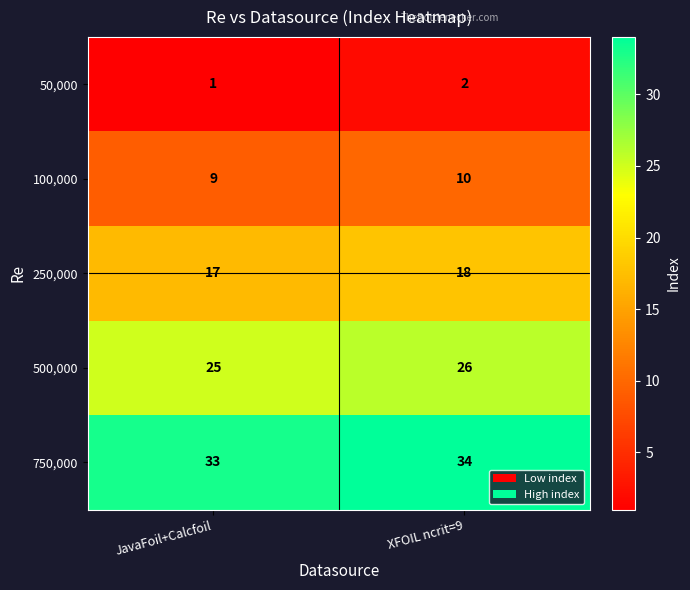

Count the number of data series in this chart.

5